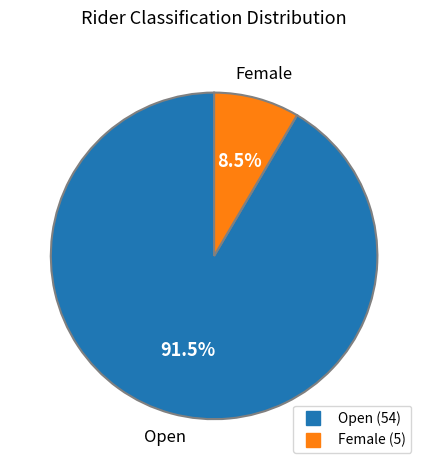

Rank the categories by value from highest to lowest.

Open, Female